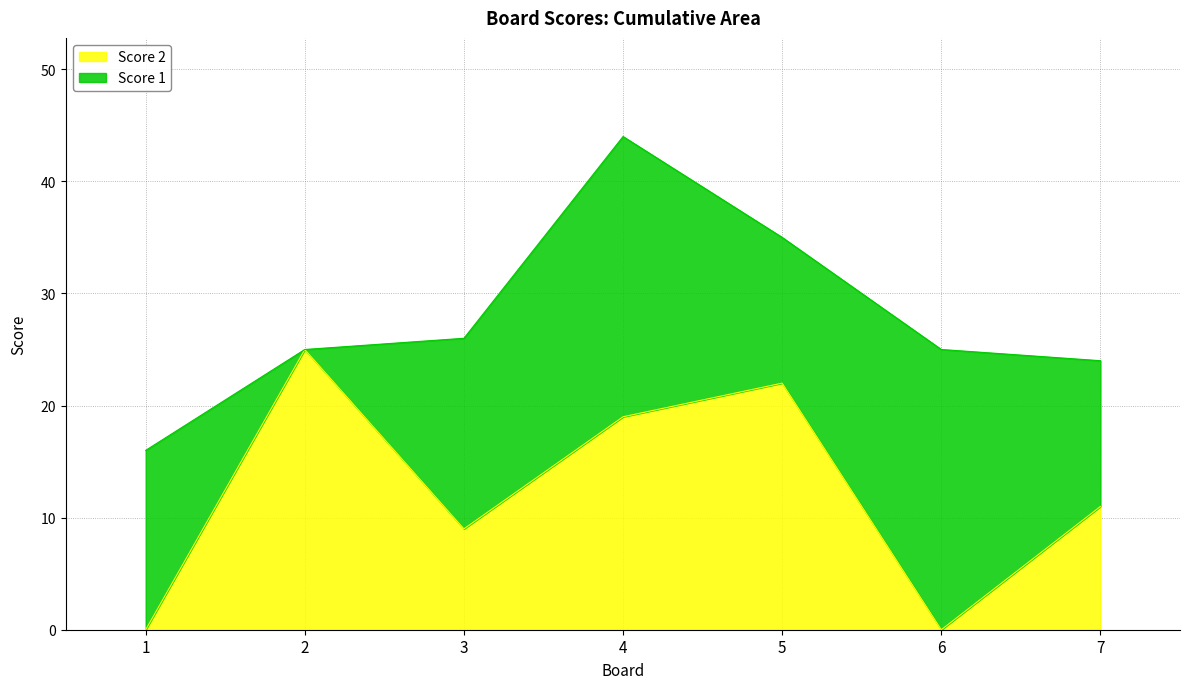

Reading left to right, transcribe the values for Score 2.

1=0	2=25	3=9	4=19	5=22	6=0	7=11